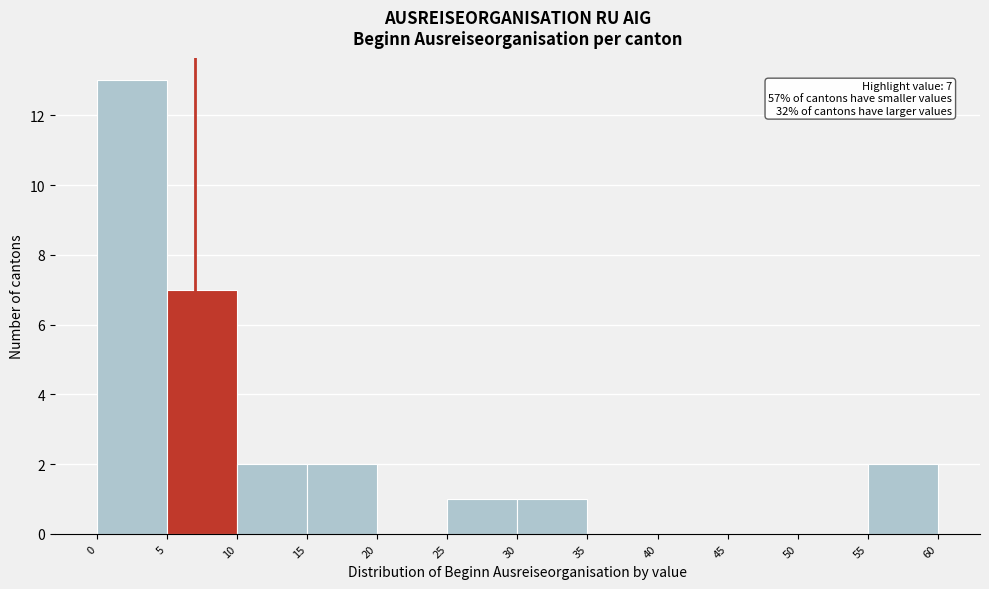

Over which range of the x-axis is the bar tallest?

0 to 5